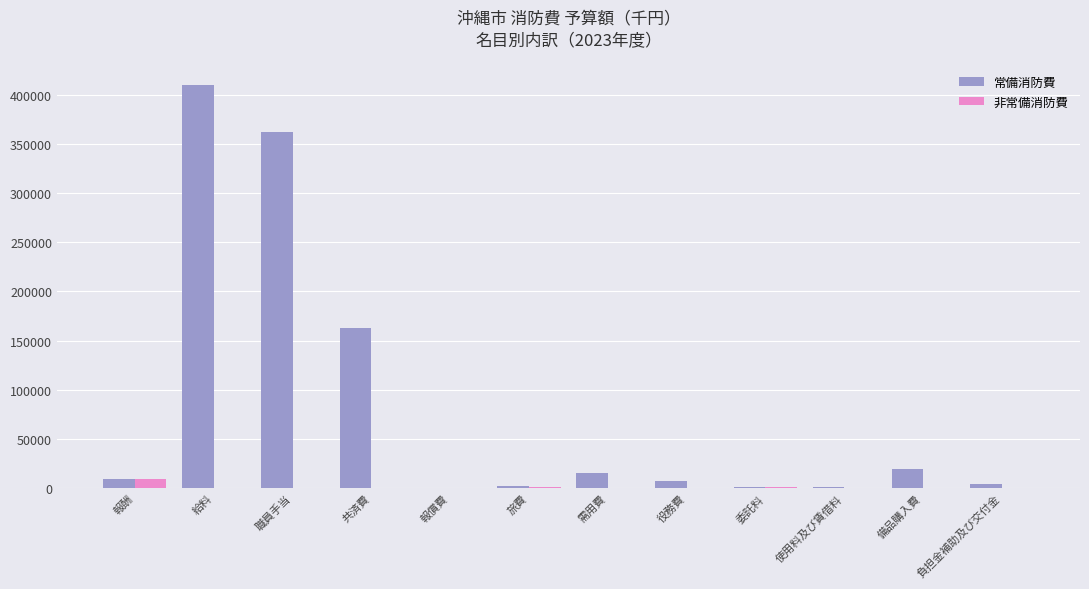

Are the bars horizontal?

No